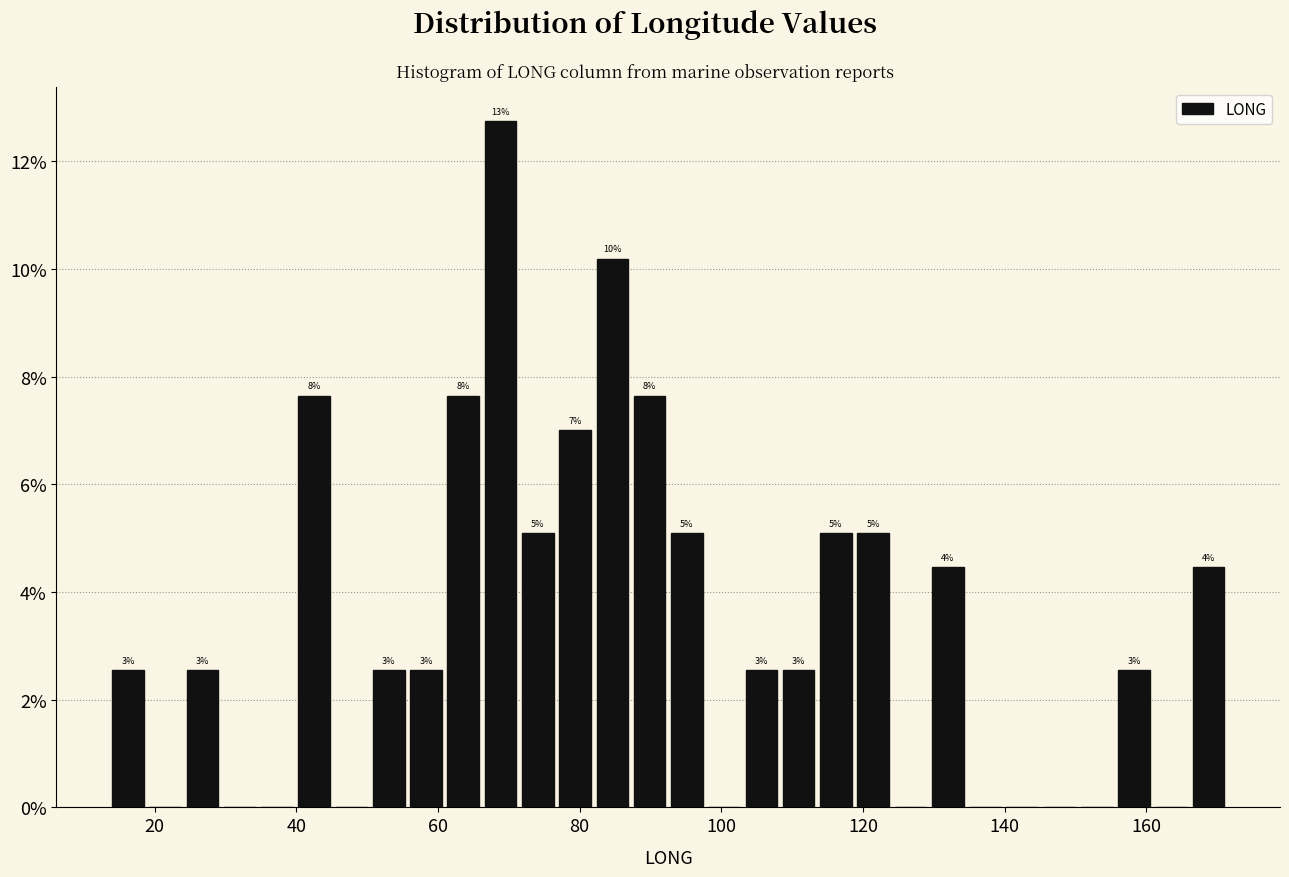

Read against the x-axis, roughly where is the centre of the tallest bar?

68